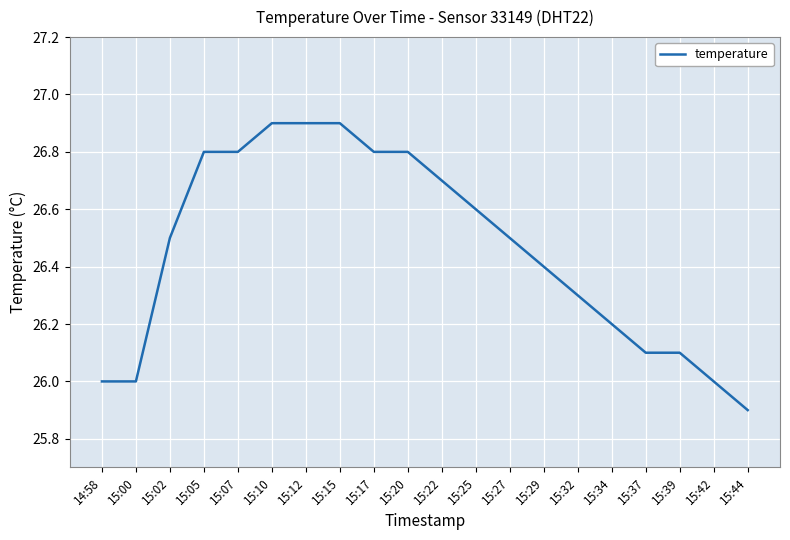

Reading left to right, list all the values displayed in this chart.

26.0	26.0	26.5	26.8	26.8	26.9	26.9	26.9	26.8	26.8	26.7	26.6	26.5	26.4	26.3	26.2	26.1	26.1	26.0	25.9